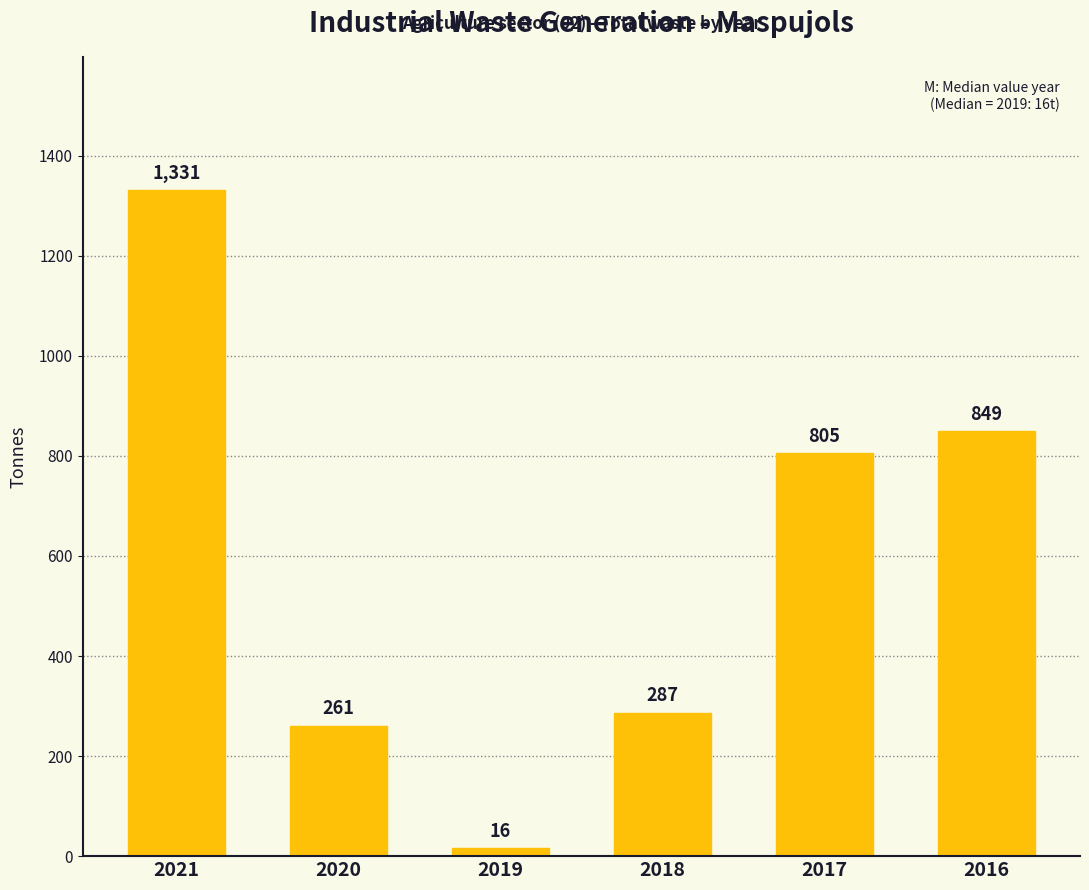

Where does the data first go above 805?

2021